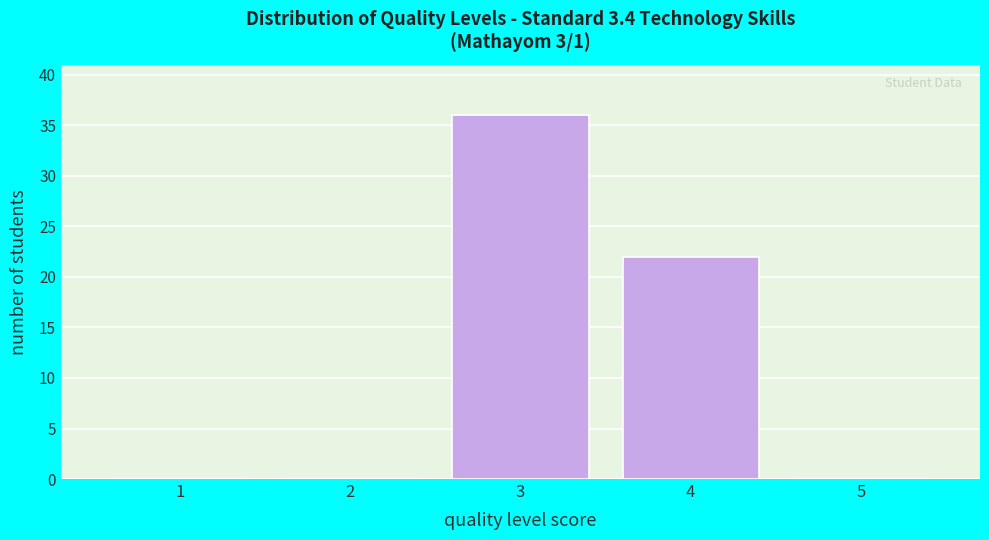

Reading left to right, transcribe this chart: for each bar, give the range it covers on the x-axis and its height. The values are not printed on the chart, so give them approximately, as read against the axis.

0.5 to 1.5: 0
1.5 to 2.5: 0
2.5 to 3.5: 36
3.5 to 4.5: 22
4.5 to 5.5: 0